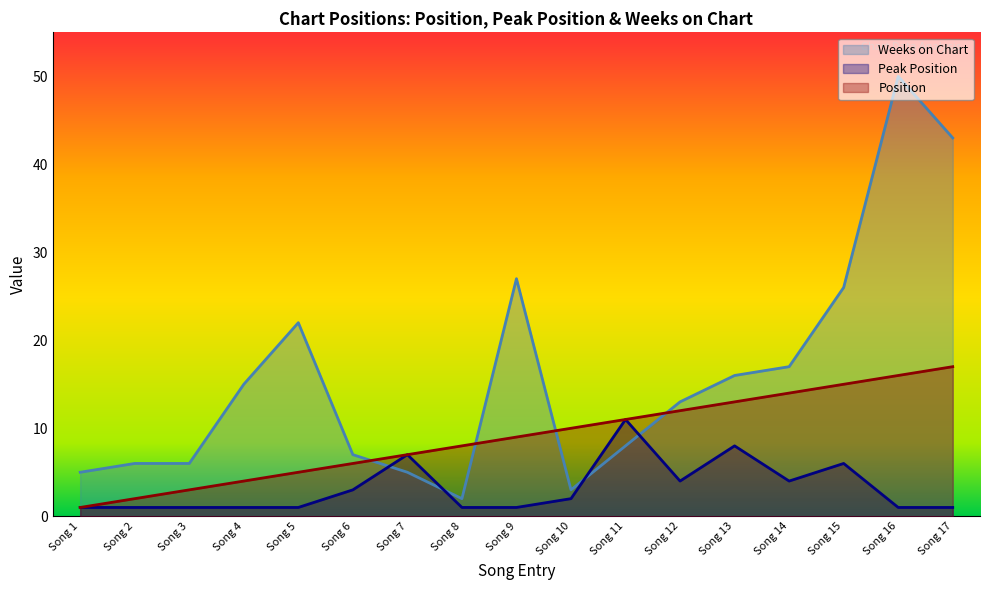

At which label does Position reach its peak?

Song 17